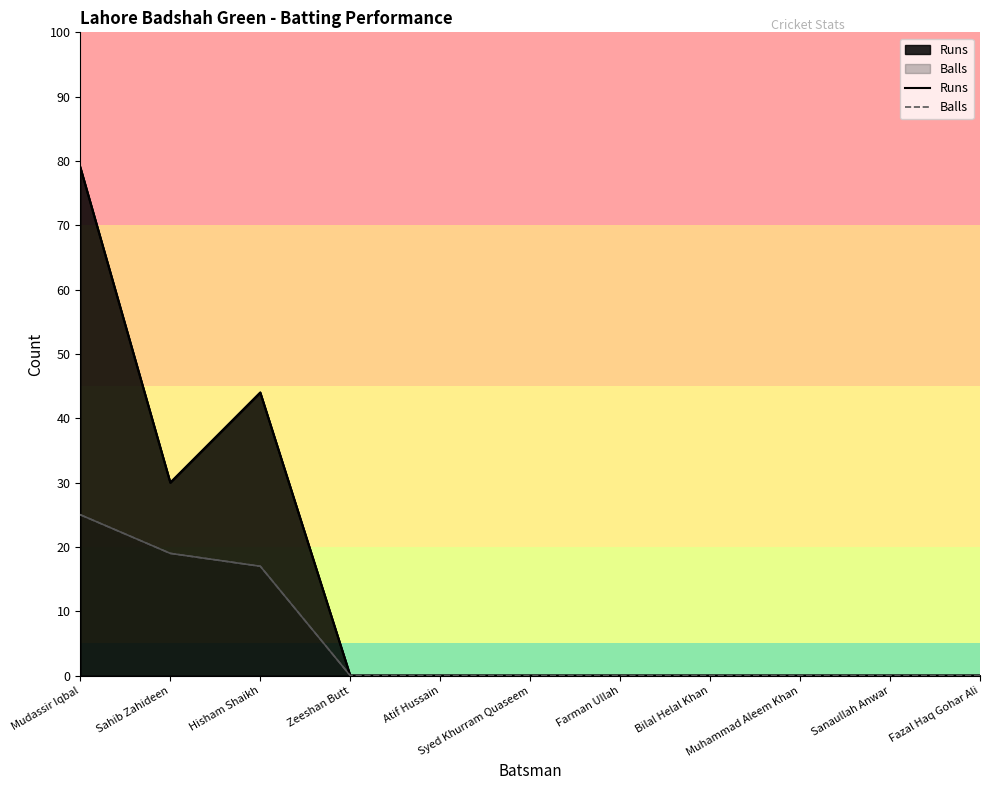

True or false: Balls and Runs cross at least once.

False